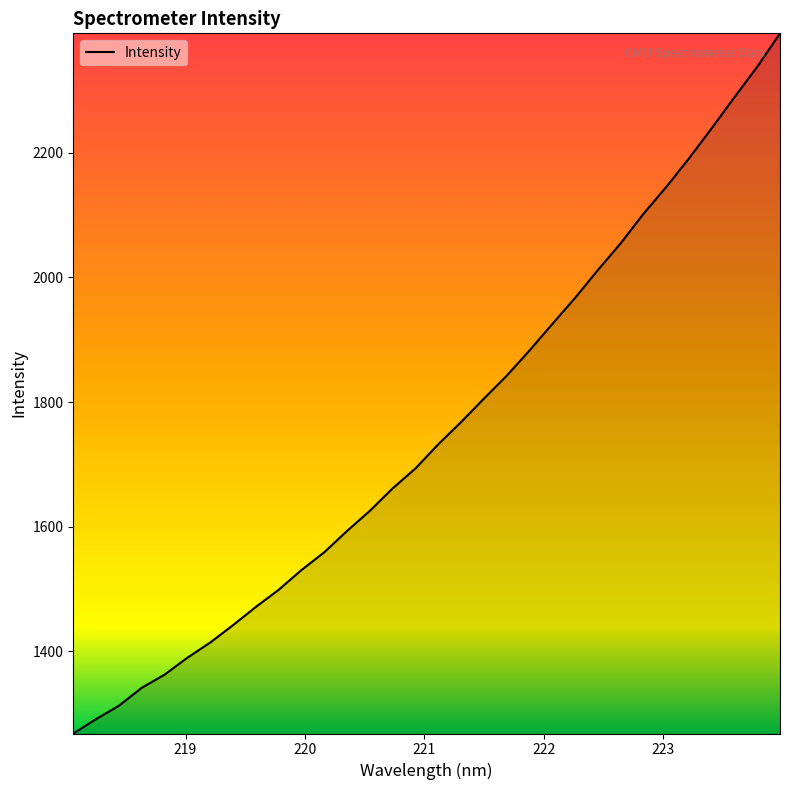

What is the sum of all values?

56138.9